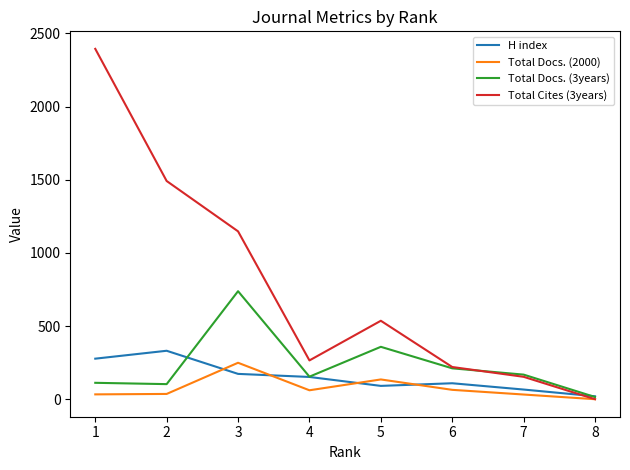

Rank the series at 3 from highest to lowest value.

Total Cites (3years), Total Docs. (3years), Total Docs. (2000), H index